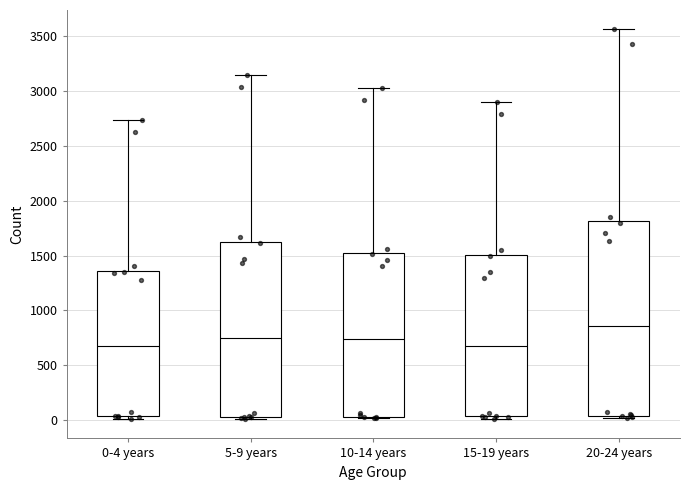

Which box has the highest median line?

20-24 years